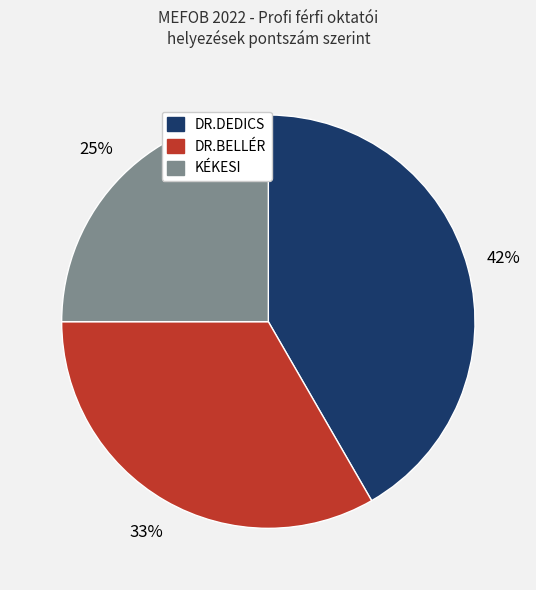

Does KÉKESI account for over 50% of the chart?

No